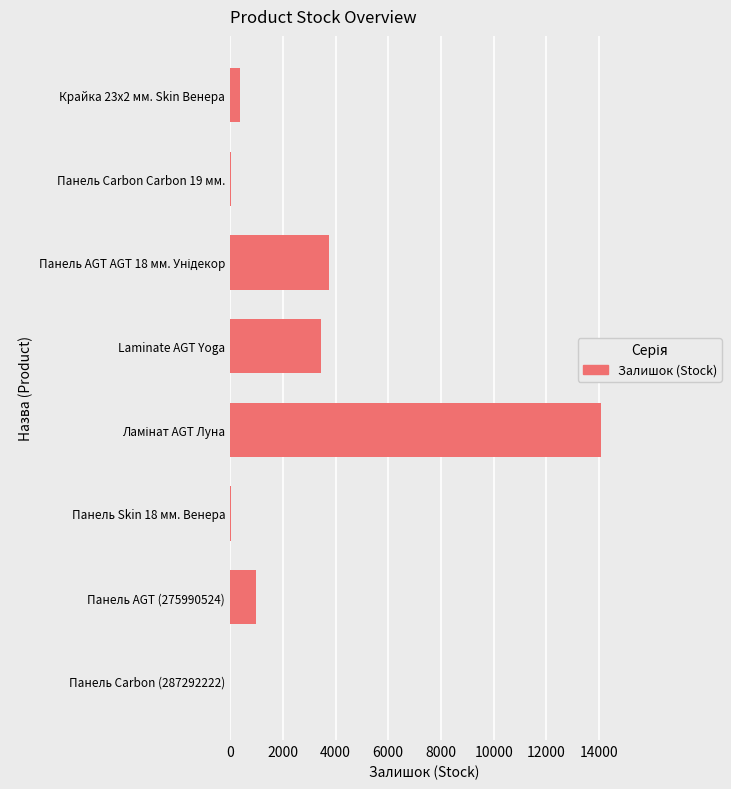

What is the maximum value shown in the chart?

14062